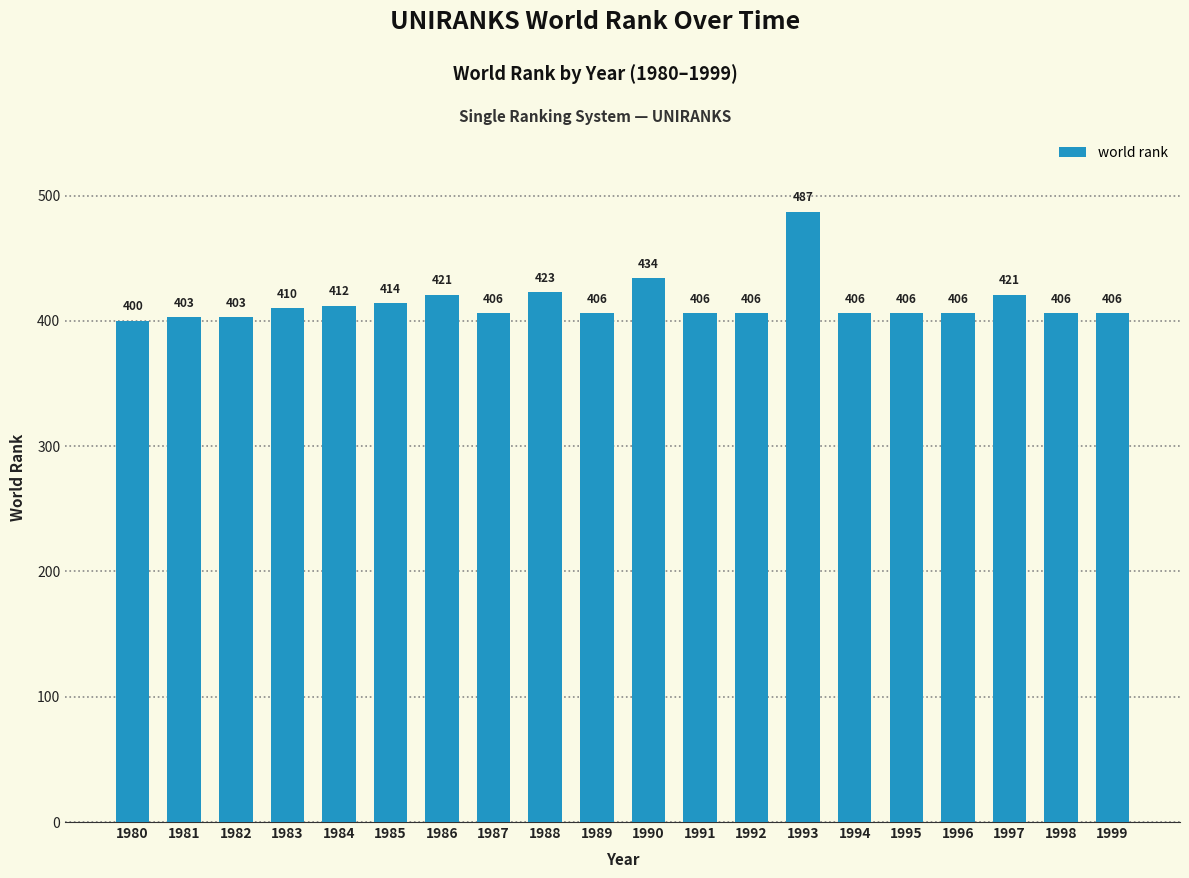

What is the smallest value displayed?

400